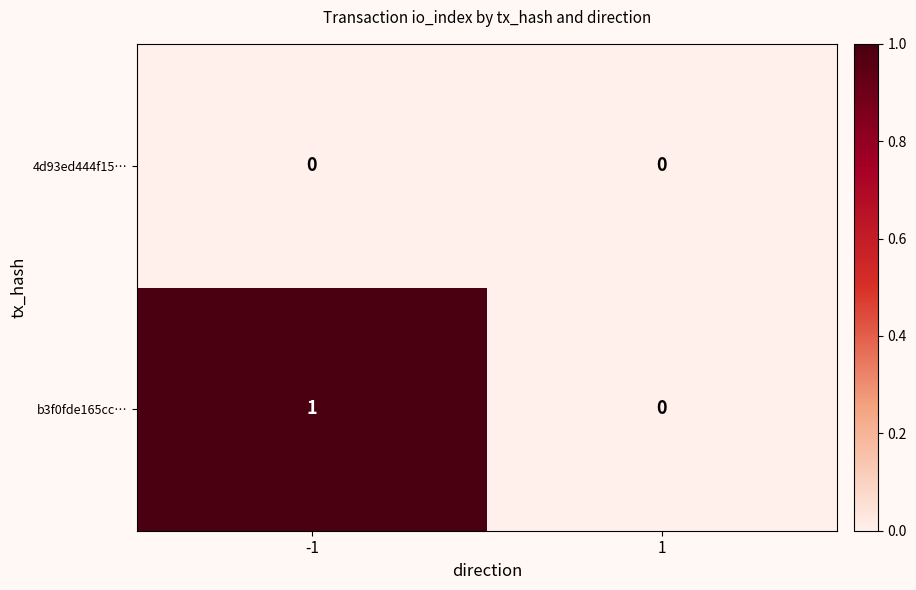

Which series has the largest range (max minus min)?

b3f0fde165cc…